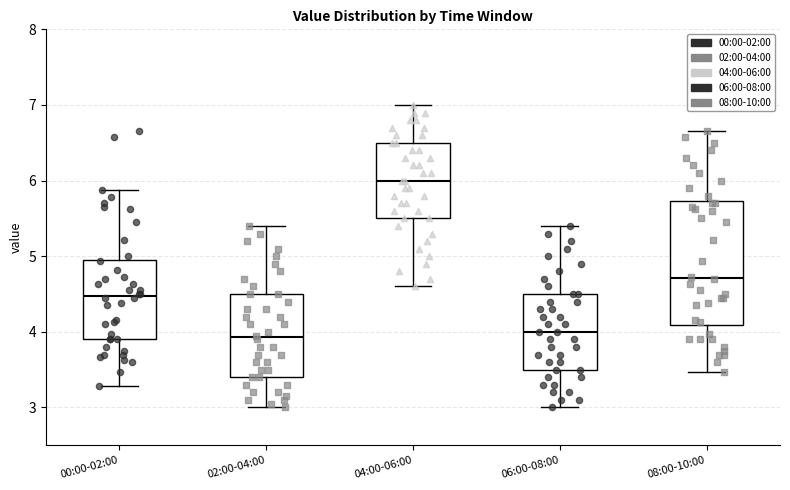

Reading left to right, read every box against the y-axis: the position of its median line, the range the box covers, and the ends of its whiskers. The values are not printed on the chart, so give them approximately, as read against the axis.

00:00-02:00: median 4.5, box 3.9 to 4.9, whiskers 3.3 to 5.9
02:00-04:00: median 3.9, box 3.4 to 4.5, whiskers 3.0 to 5.4
04:00-06:00: median 6.0, box 5.5 to 6.5, whiskers 4.6 to 7.0
06:00-08:00: median 4.0, box 3.5 to 4.5, whiskers 3.0 to 5.4
08:00-10:00: median 4.7, box 4.1 to 5.7, whiskers 3.5 to 6.7